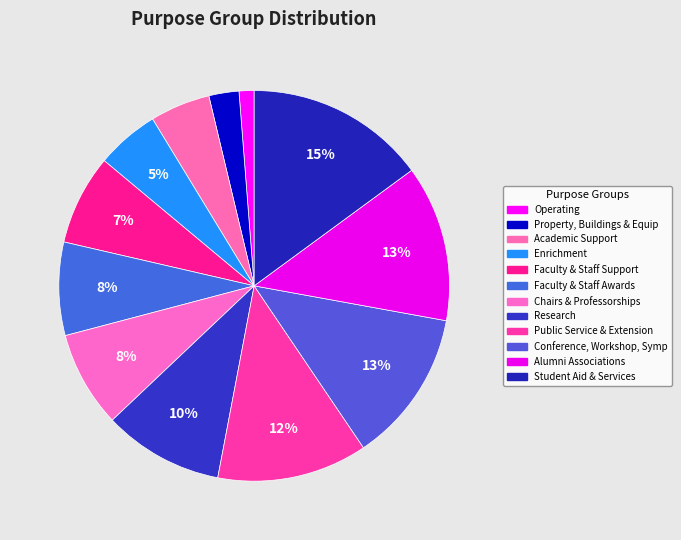

To the nearest percent, what percentage of the pie is Chairs & Professorships?

8%